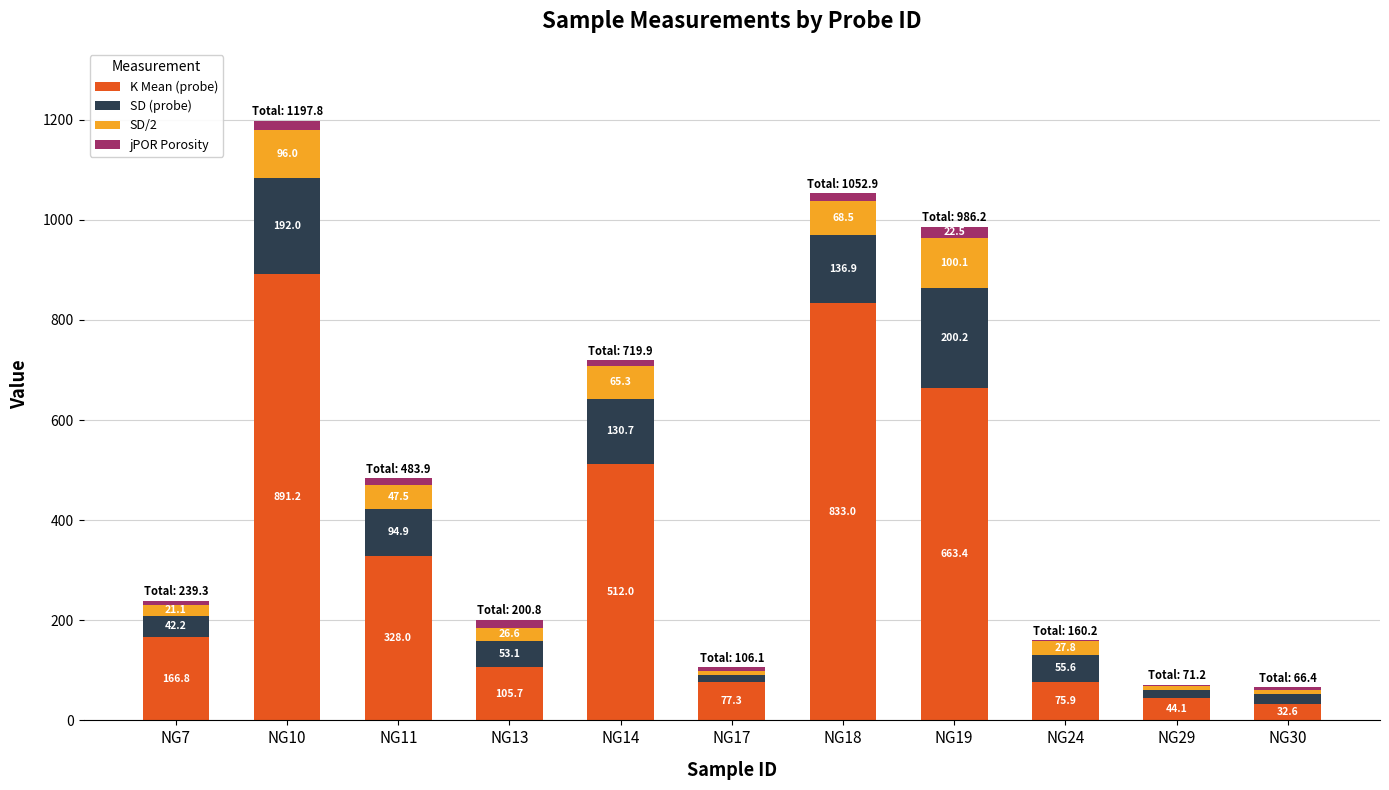

At which category is the sum across all series the highest?

NG10